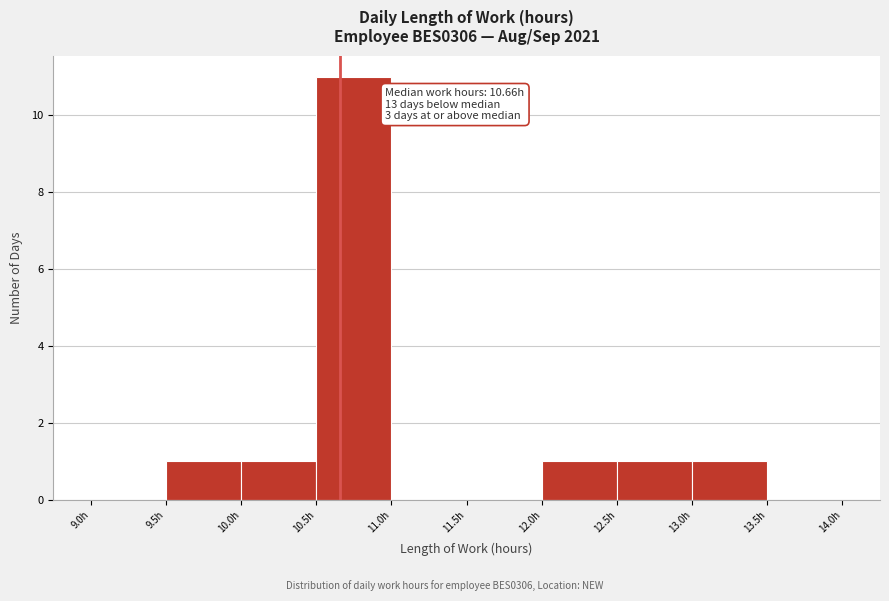

Over which range of the x-axis is the bar tallest?

10.5 to 11.0